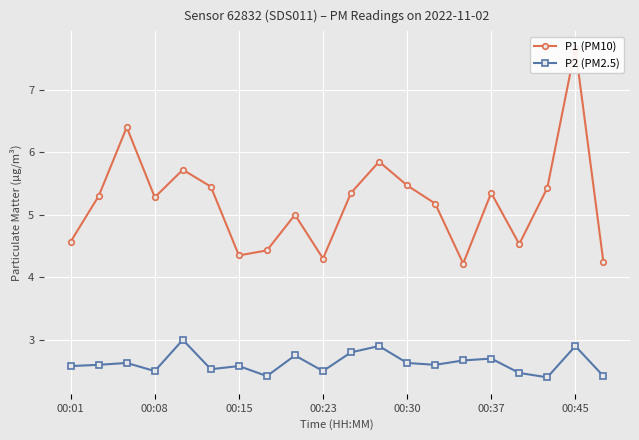

True or false: P2 (PM2.5) has more than 0 interior local peaks.

True